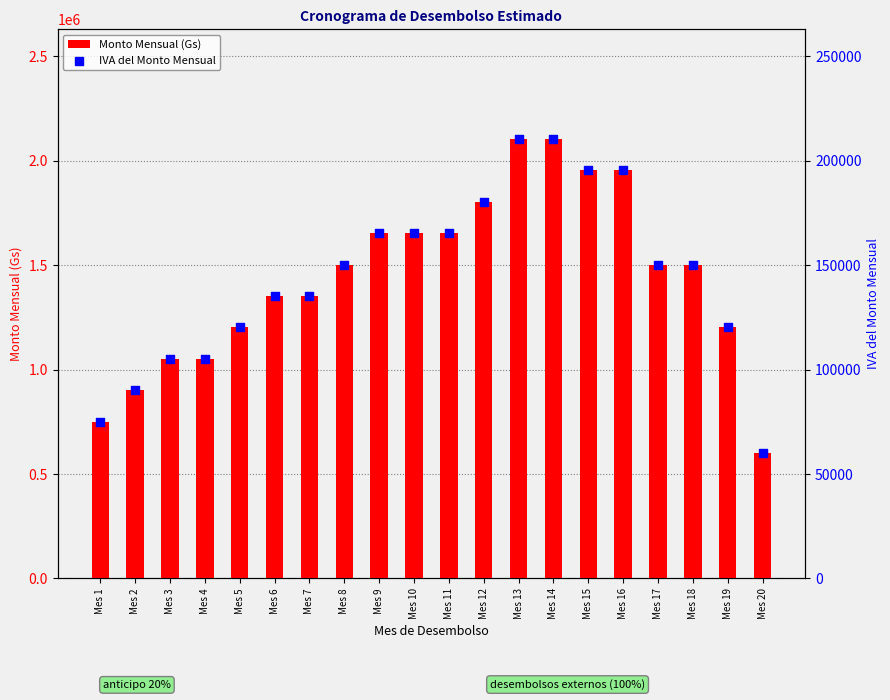

Is the value of Monto Mensual (Gs) at Mes 5 greater than the value of IVA del Monto Mensual at Mes 16?

Yes